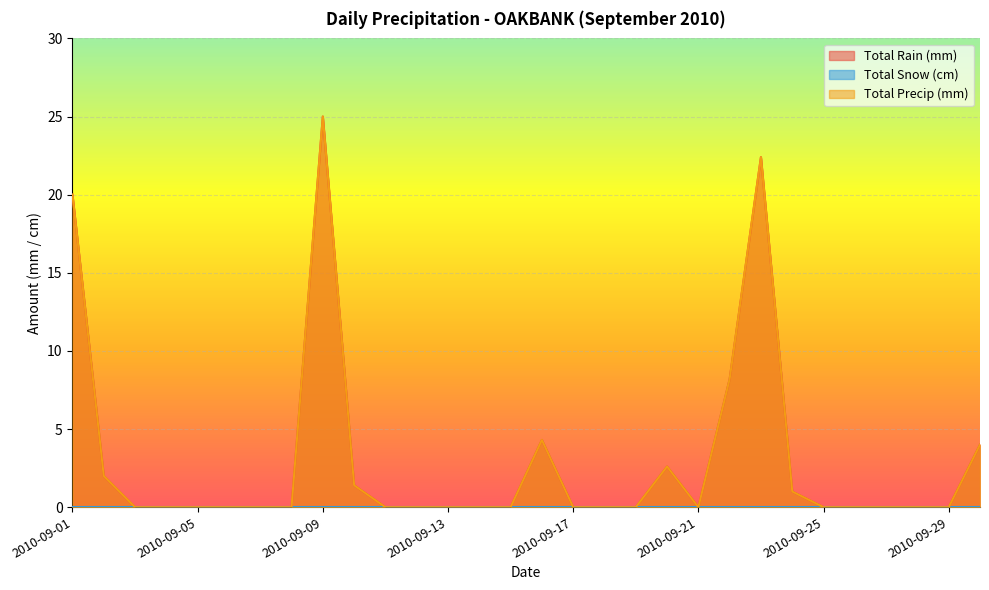

Reading left to right, transcribe all the data shown in this chart.

Total Rain (mm): 20.0	2.0	0.0	0.0	0.0	0.0	0.0	0.0	25.0	1.4	0.0	0.0	0.0	0.0	0.0	4.3	0.0	0.0	0.0	2.6	0.0	8.2	22.4	1.0	0.0	0.0	0.0	0.0	0.0	4.0
Total Precip (mm): 20.0	2.0	0.0	0.0	0.0	0.0	0.0	0.0	25.0	1.4	0.0	0.0	0.0	0.0	0.0	4.3	0.0	0.0	0.0	2.6	0.0	8.2	22.4	1.0	0.0	0.0	0.0	0.0	0.0	4.0